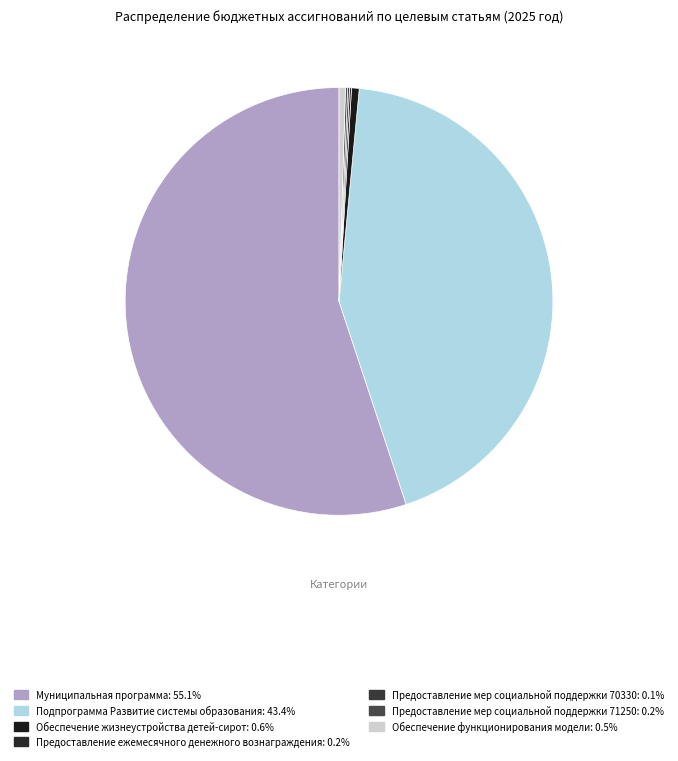

What is the change in value from Обеспечение жизнеустройства детей-сирот to Предоставление мер социальной поддержки 70330?

-6618094.0